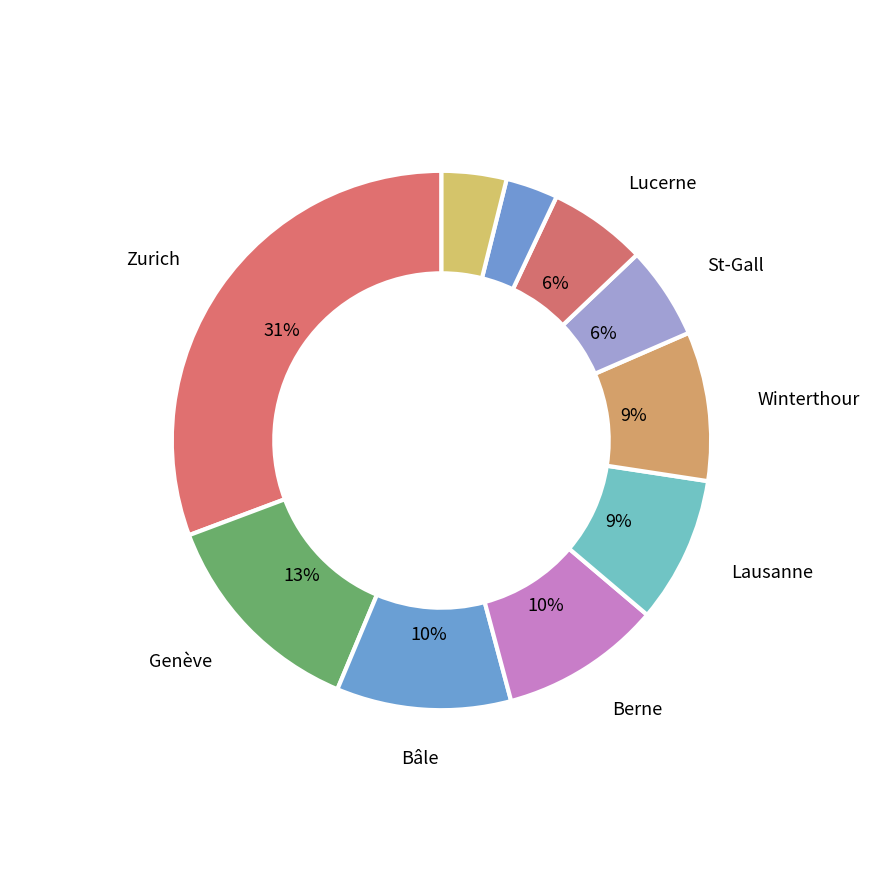

How many segments does this pie chart have?

10